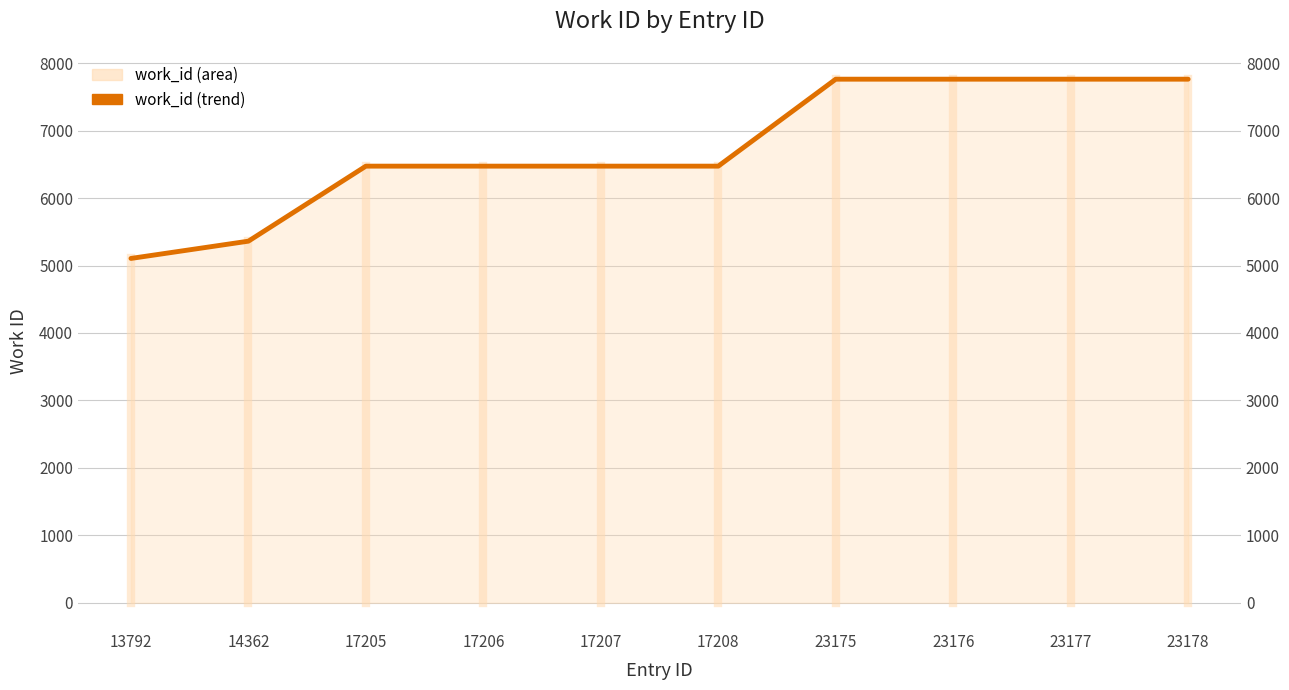

The value at 23178 is 7762. True or false?

True